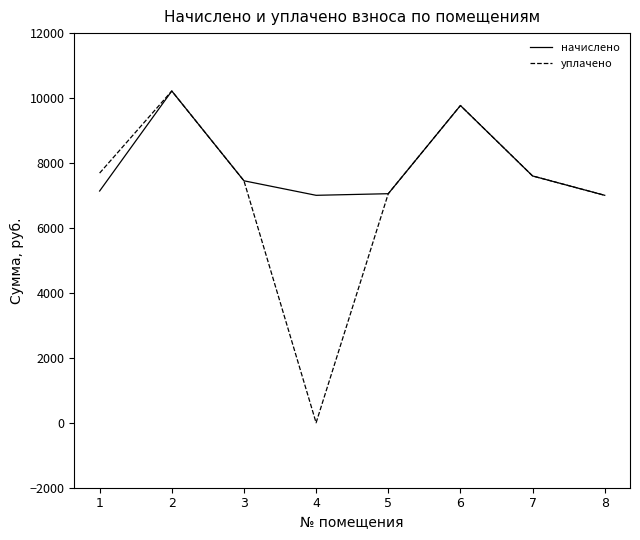

Which series has the largest total across all categories?

начислено